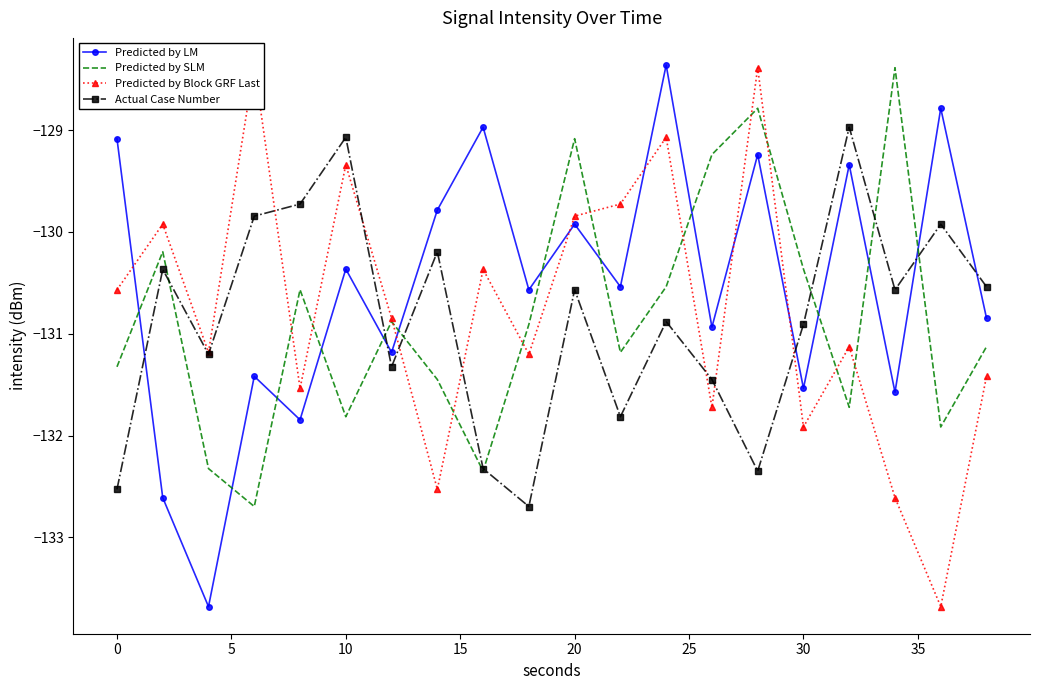

After their last crossing, which series has the higher values: Actual Case Number or Predicted by LM?

Actual Case Number